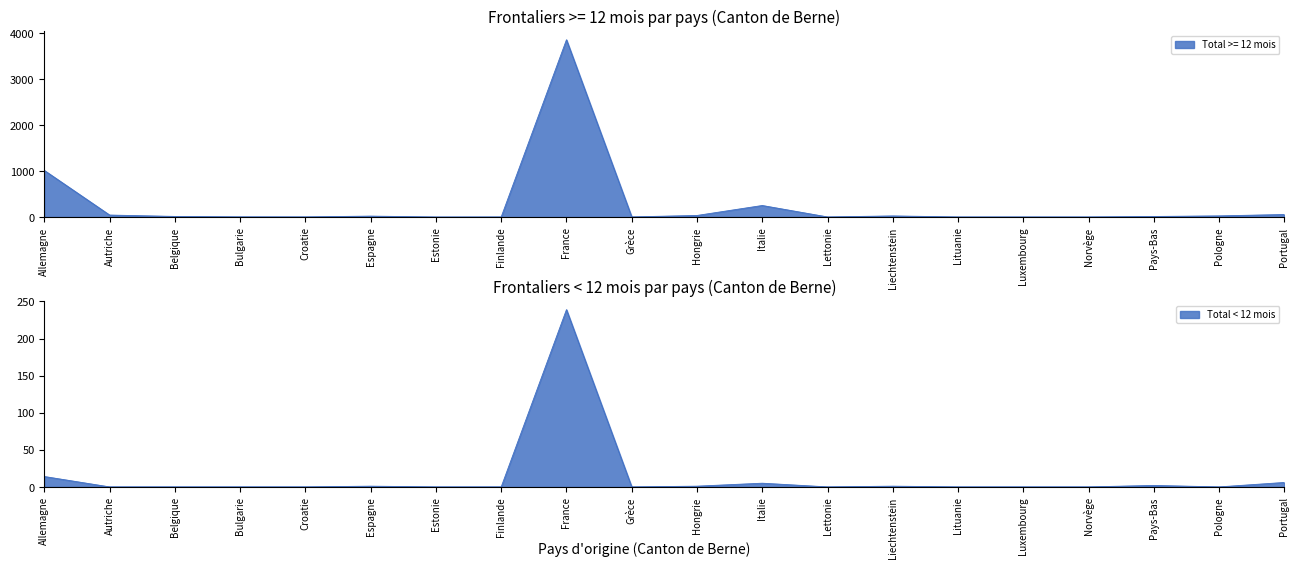

Where does the Total >= 12 mois series first go above 13?

Allemagne